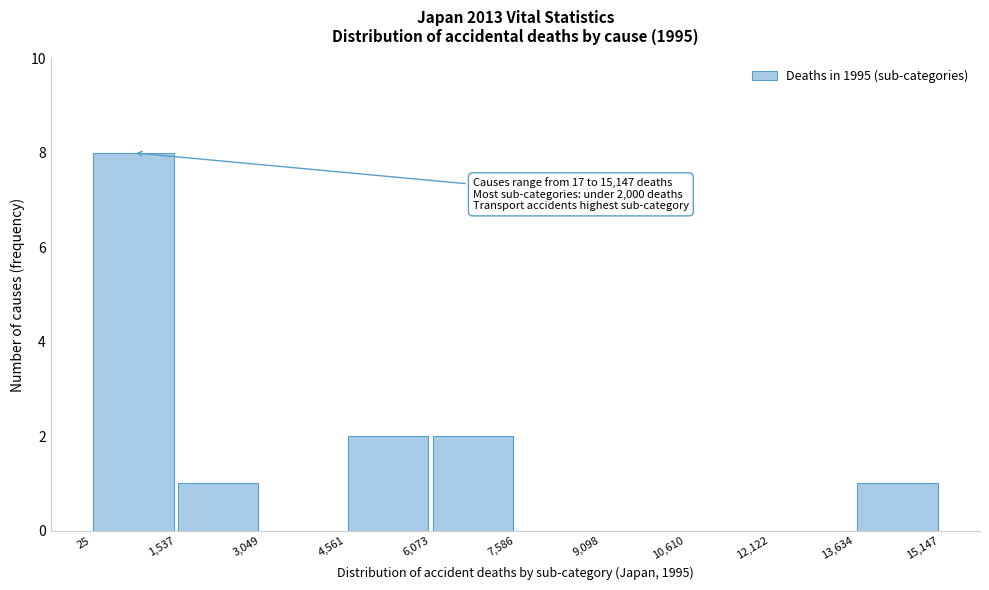

Over which range of the x-axis is the bar tallest?

25 to 1,537